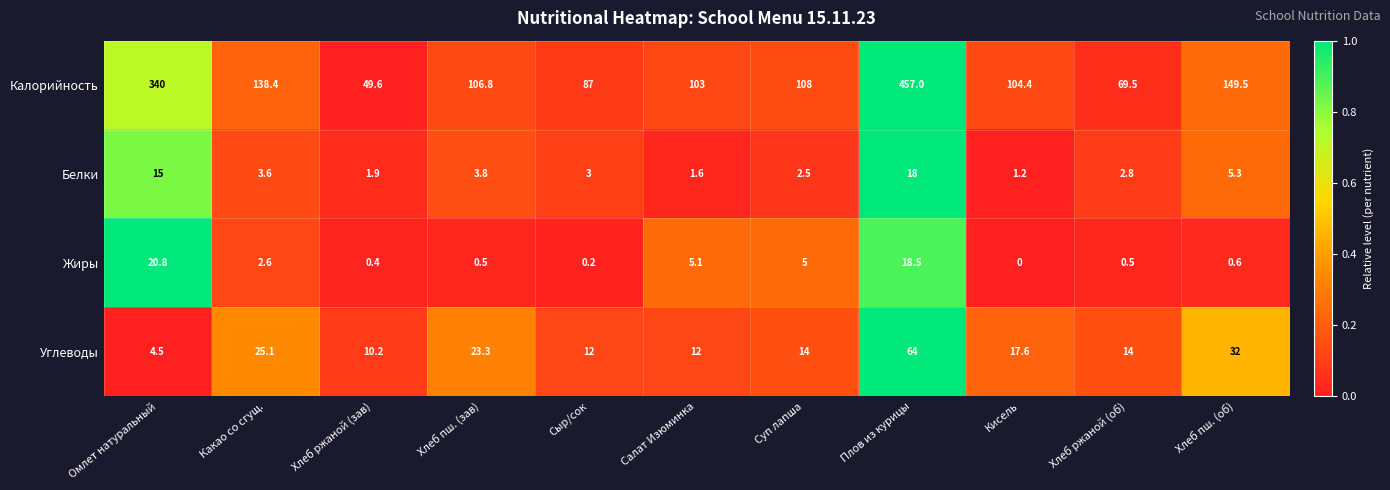

At which label is Белки closest to 9?

Хлеб пш. (об)